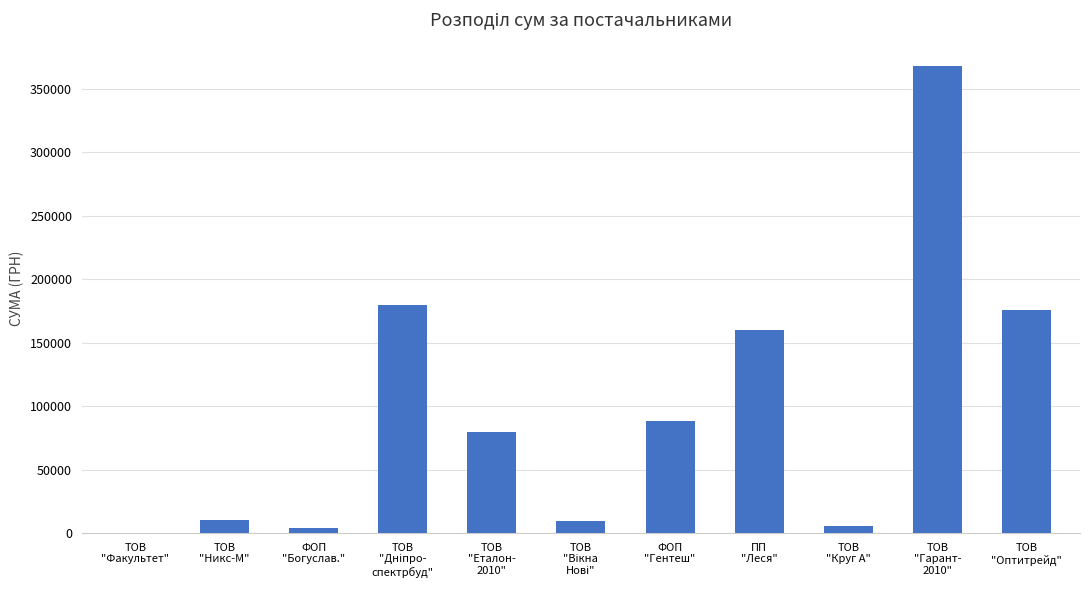

What is the sum of all values?

1081296.4